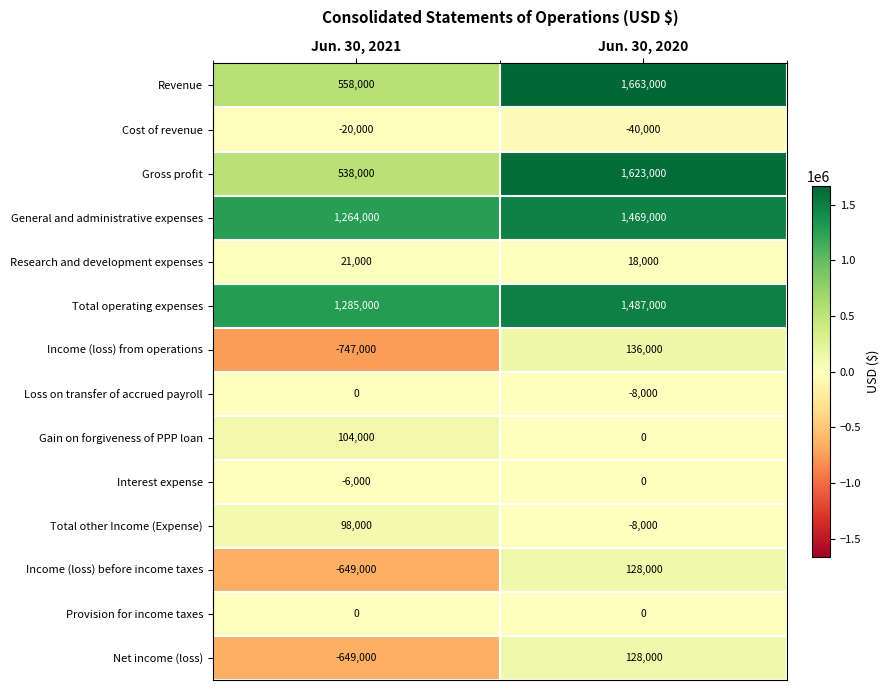

Is it true that Loss on transfer of accrued payroll equals 0 at Jun. 30, 2021?

True